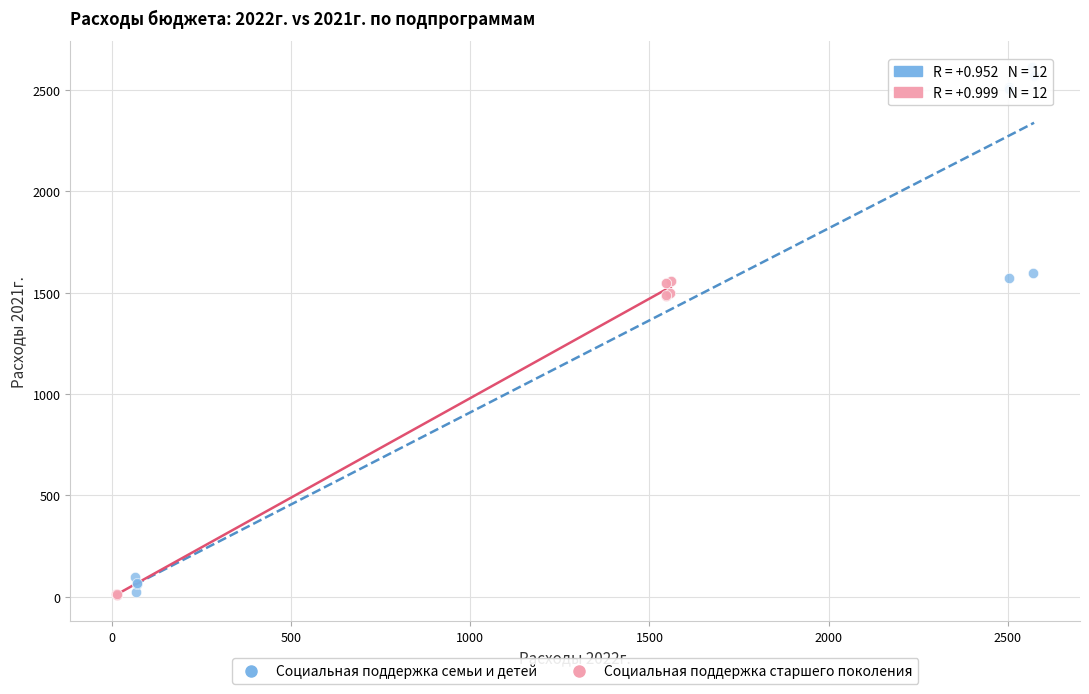

Which series has the widest spread of Y values?

Социальная поддержка семьи и детей